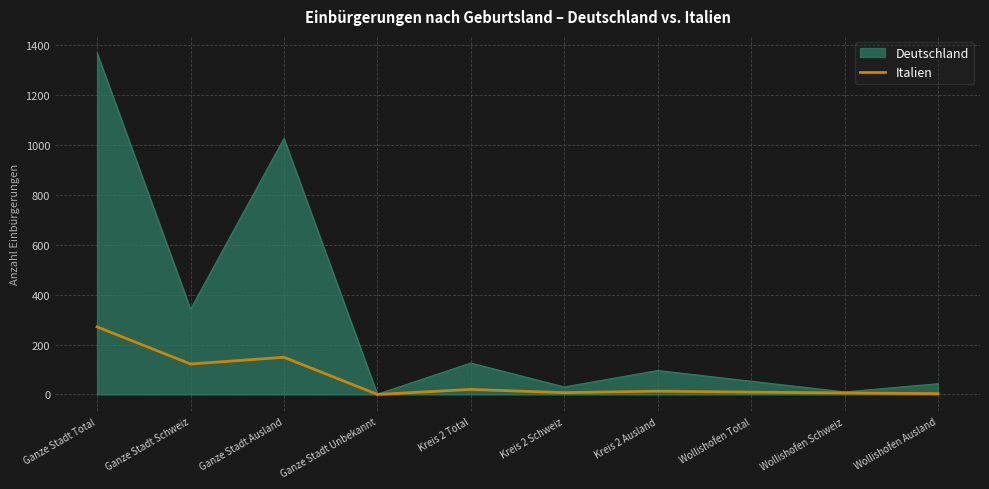

Count the number of data series in this chart.

2